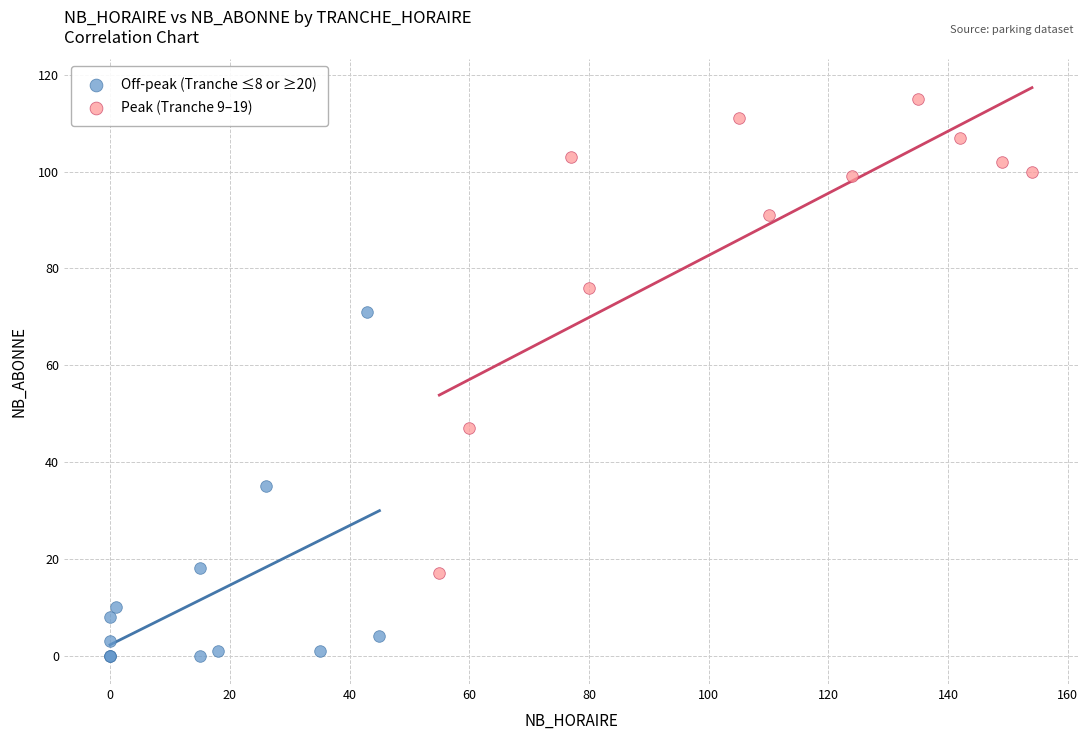

Which series reaches the minimum Y coordinate?

Off-peak (Tranche ≤8 or ≥20)